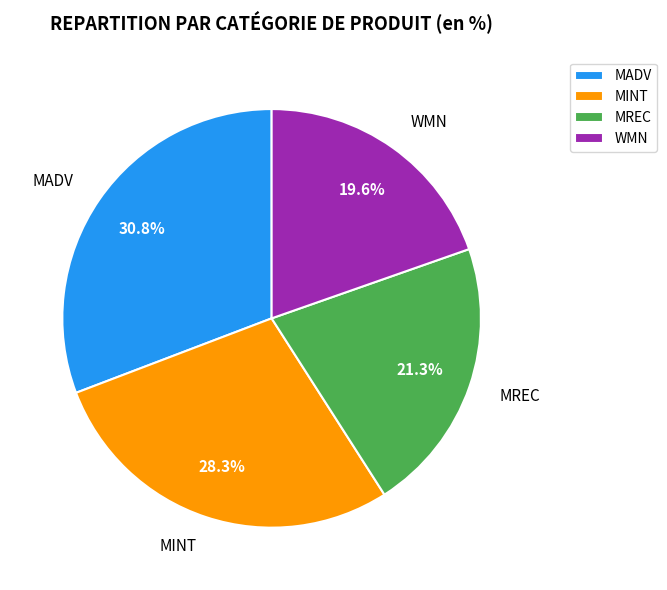

Count the number of slices in the pie.

4